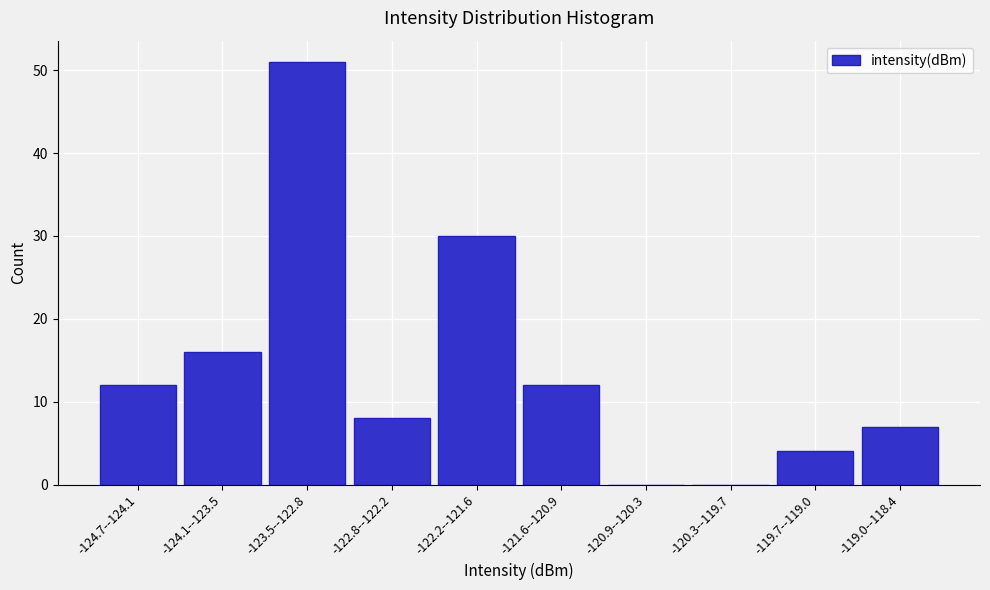

Reading left to right, transcribe all the data shown in this chart.

-124.7--124.1=12	-124.1--123.5=16	-123.5--122.8=51	-122.8--122.2=8	-122.2--121.6=30	-121.6--120.9=12	-120.9--120.3=0	-120.3--119.7=0	-119.7--119.0=4	-119.0--118.4=7